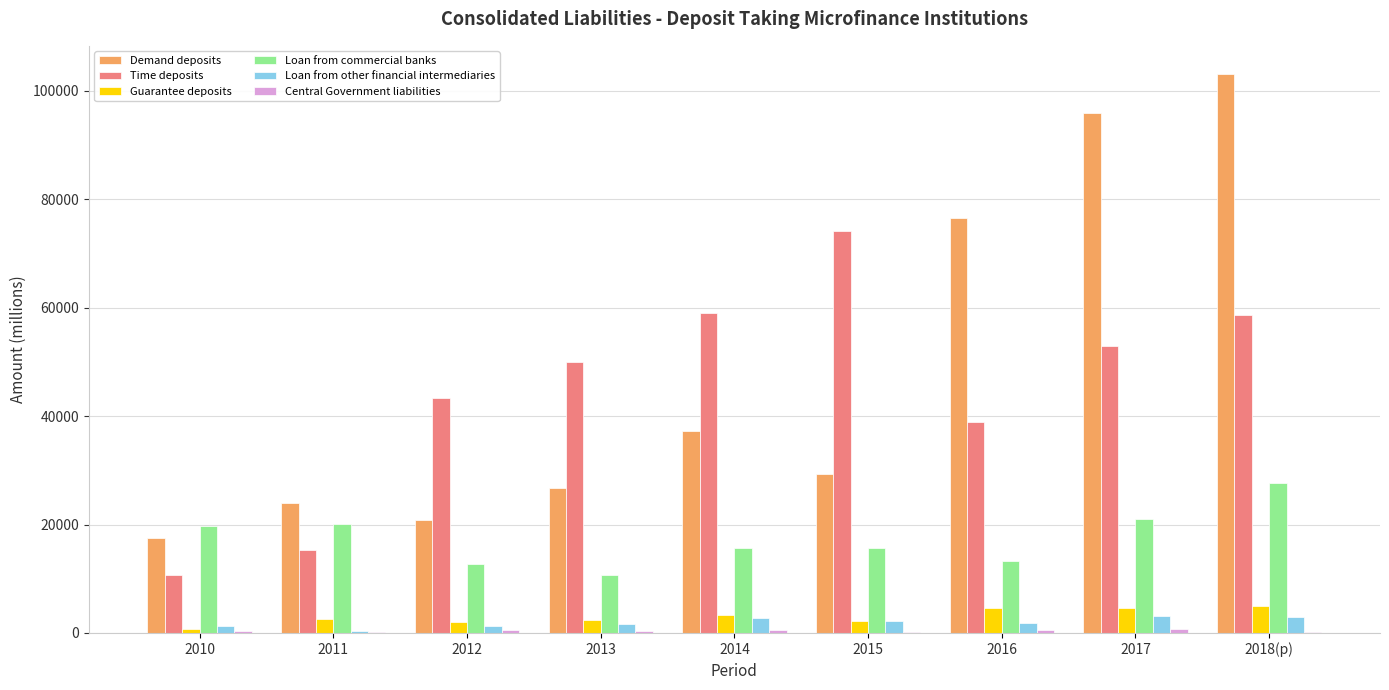

Between 2011 and 2015, which series saw the biggest shift?

Time deposits